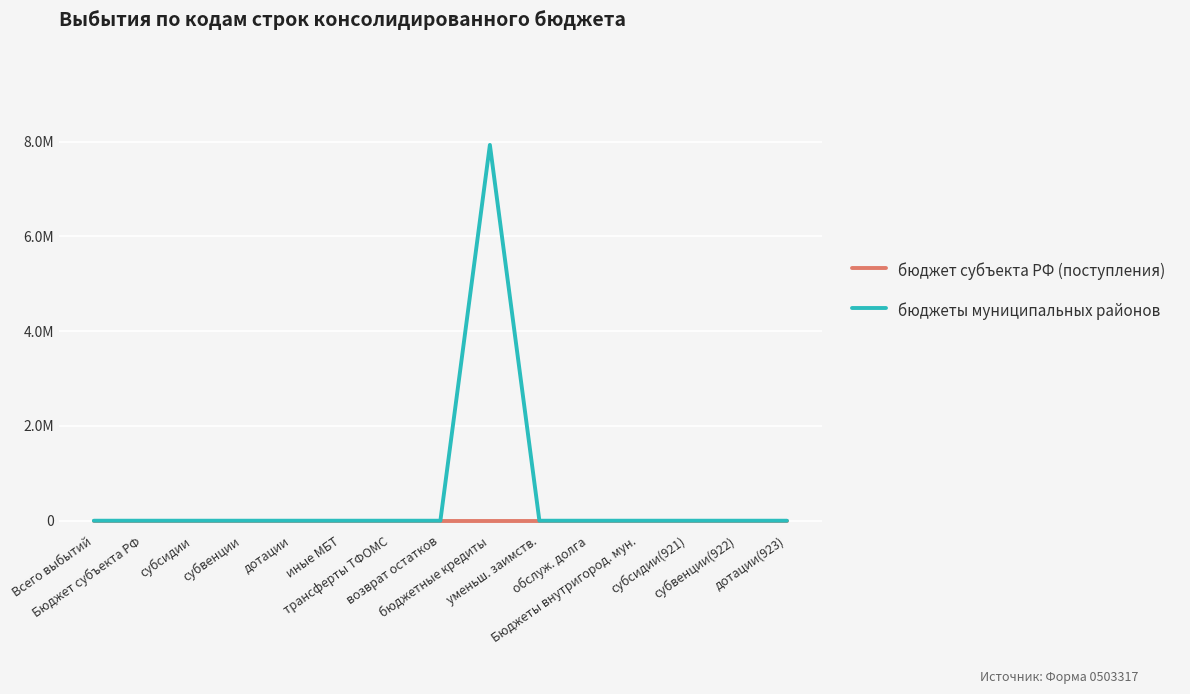

Which series has the widest spread of values?

бюджеты муниципальных районов